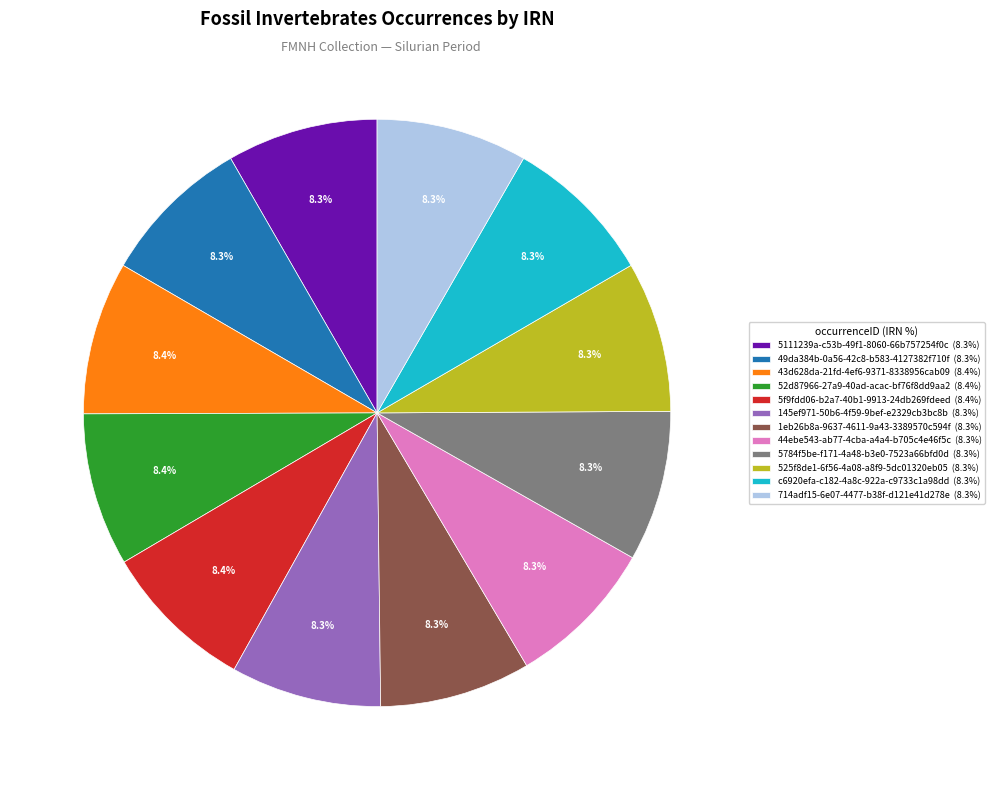

How many slices are in this pie chart?

12